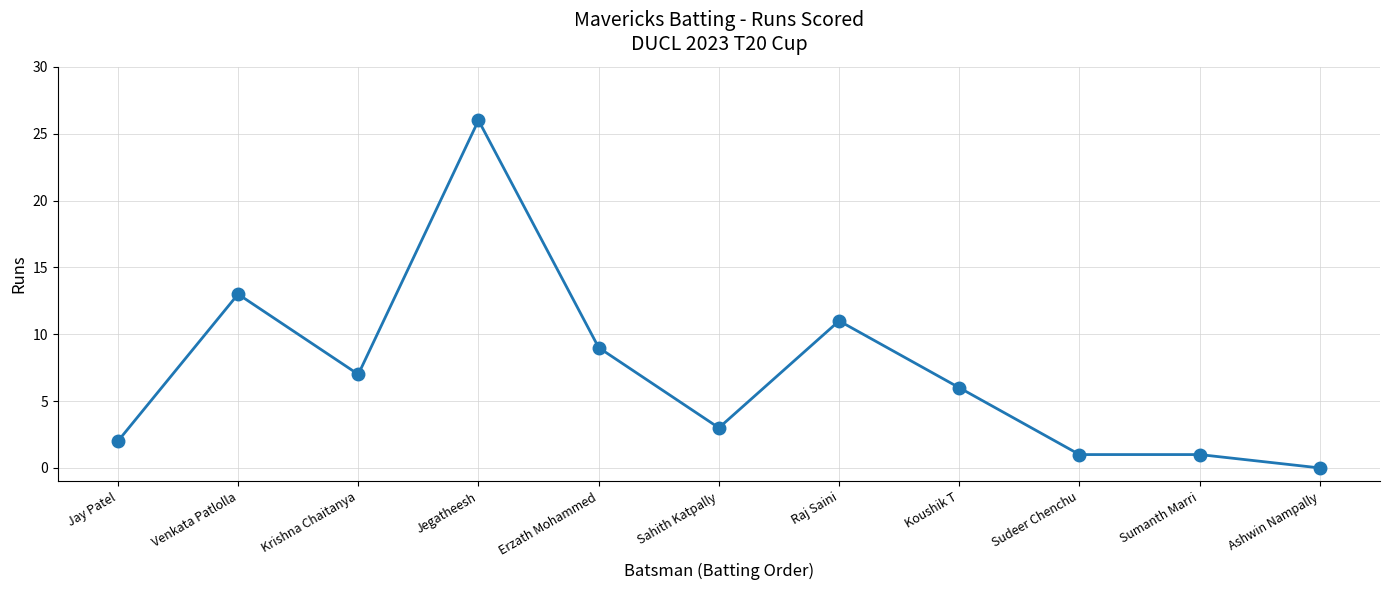

The value at Sumanth Marri is 1. True or false?

True